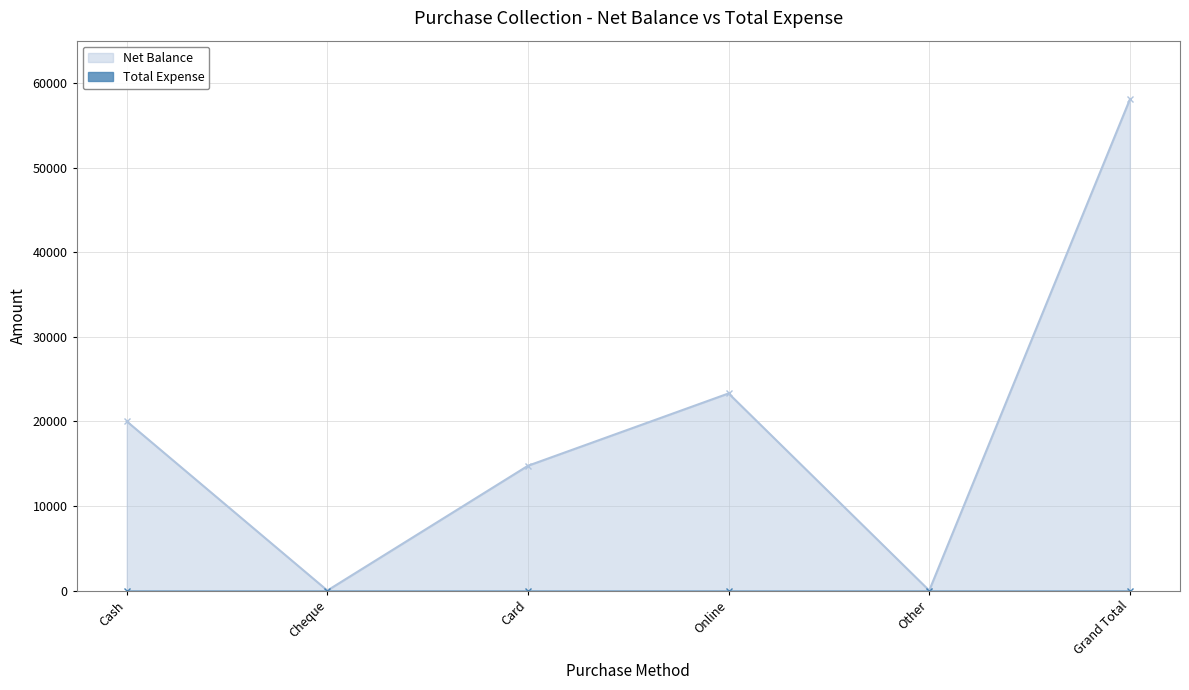

What is the difference between the maximum and minimum values?

58050